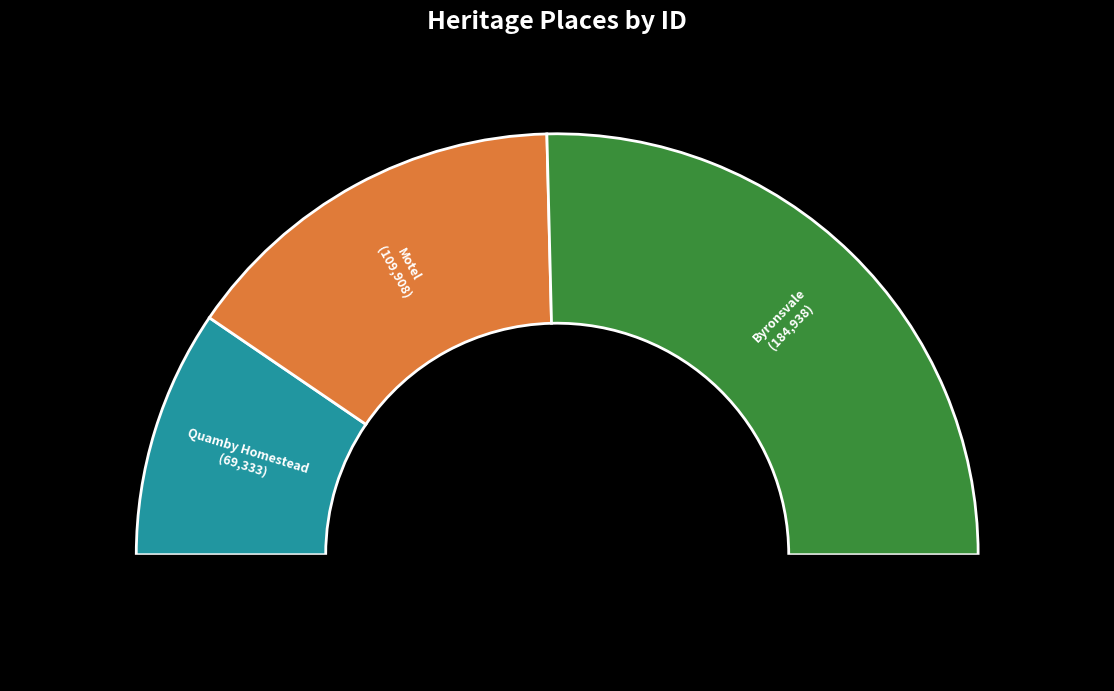

Is the sum of Motel and Quamby Homestead greater than half?

No